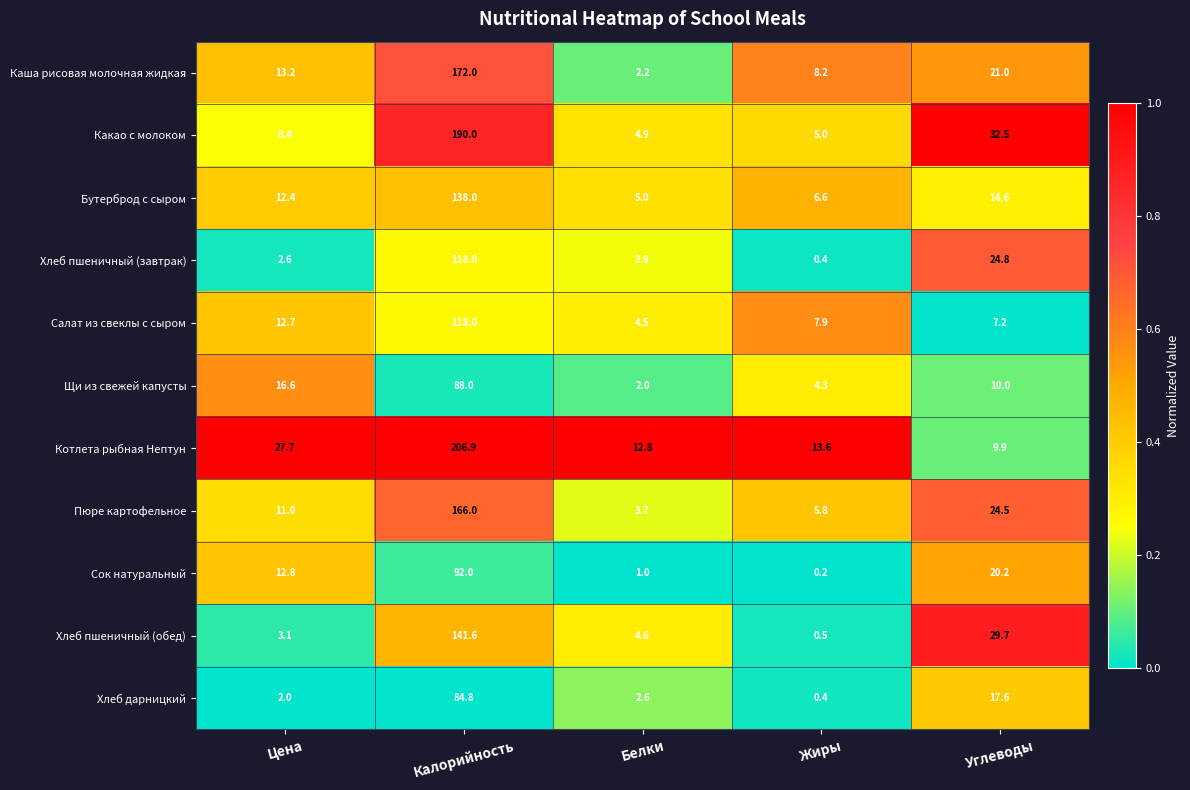

At which label is Пюре картофельное closest to 84?

Углеводы